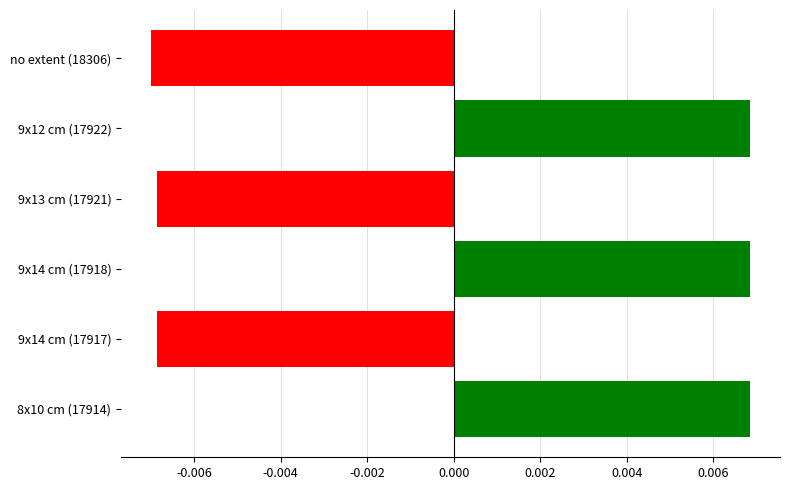

How many values exceed 0?

3